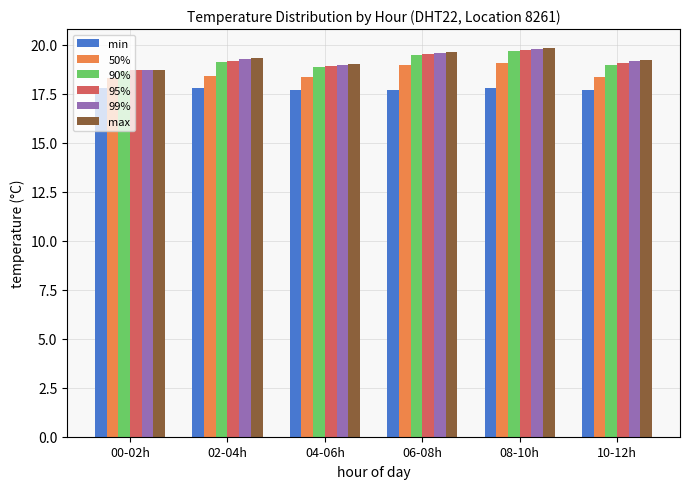

What is the spread (max minus min) of values at 02-04h?

1.5